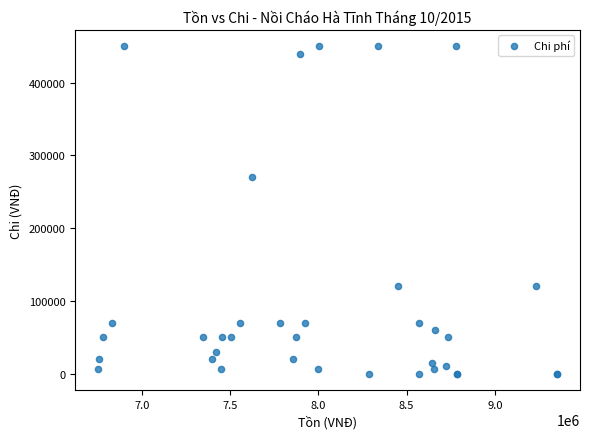

What Y value in the scatter plot is closest to 225000?

270000